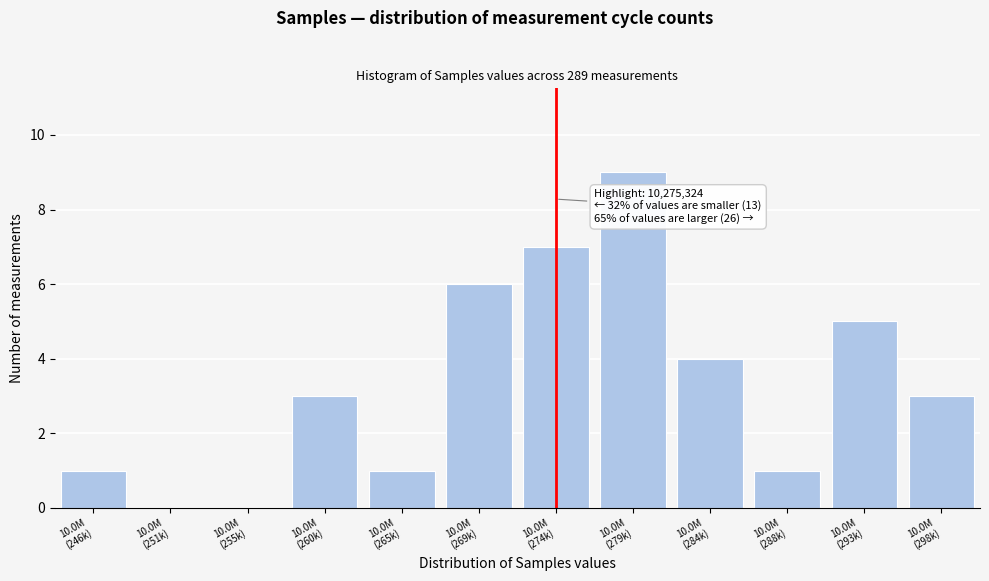

What is the greatest value displayed?

9